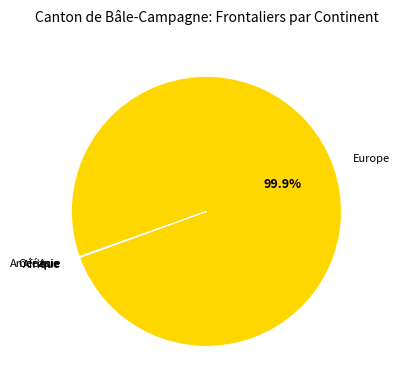

Which slice is the largest?

Europe